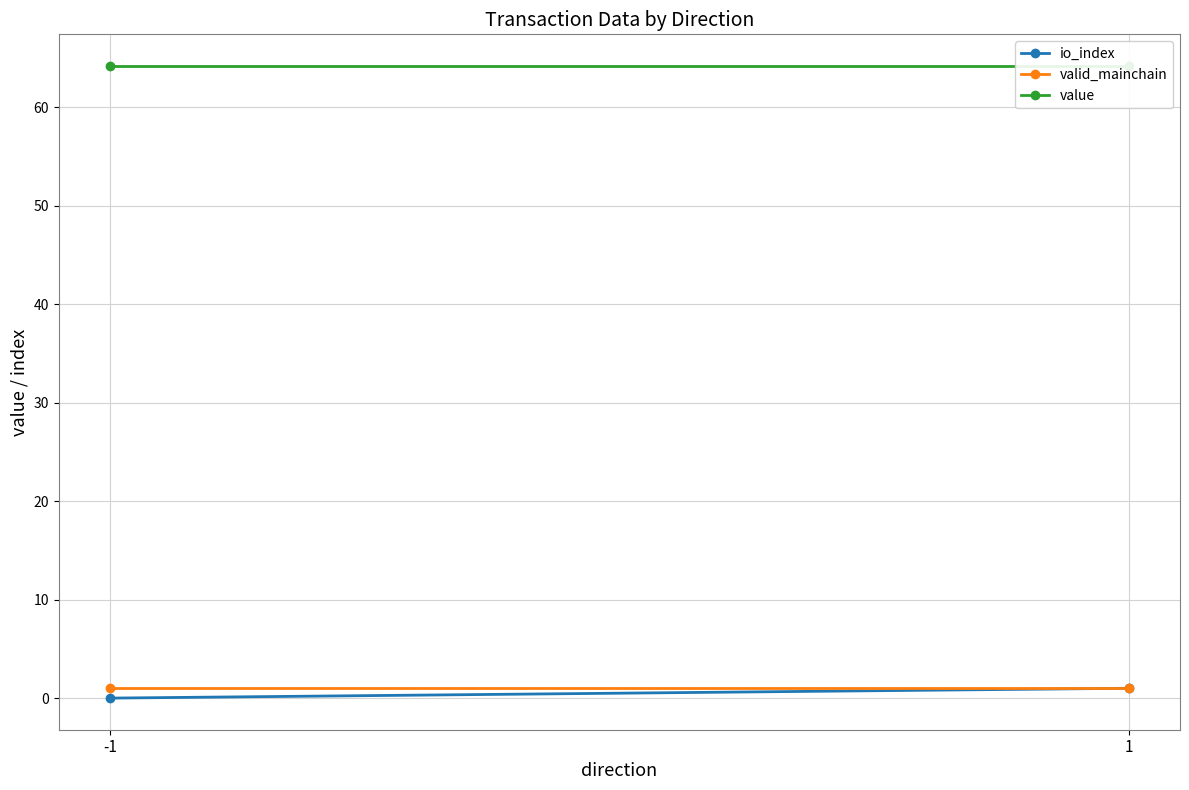

Reading left to right, transcribe all the data shown in this chart.

io_index: -1=0.0	1=1.0
valid_mainchain: -1=1.0	1=1.0
value: -1=64.2	1=64.2